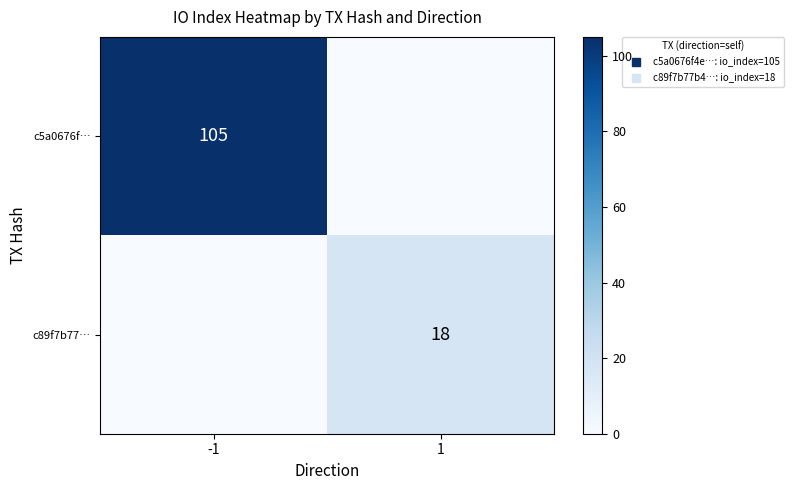

At 1, list the series in order from smallest to largest.

c5a0676f…, c89f7b77…